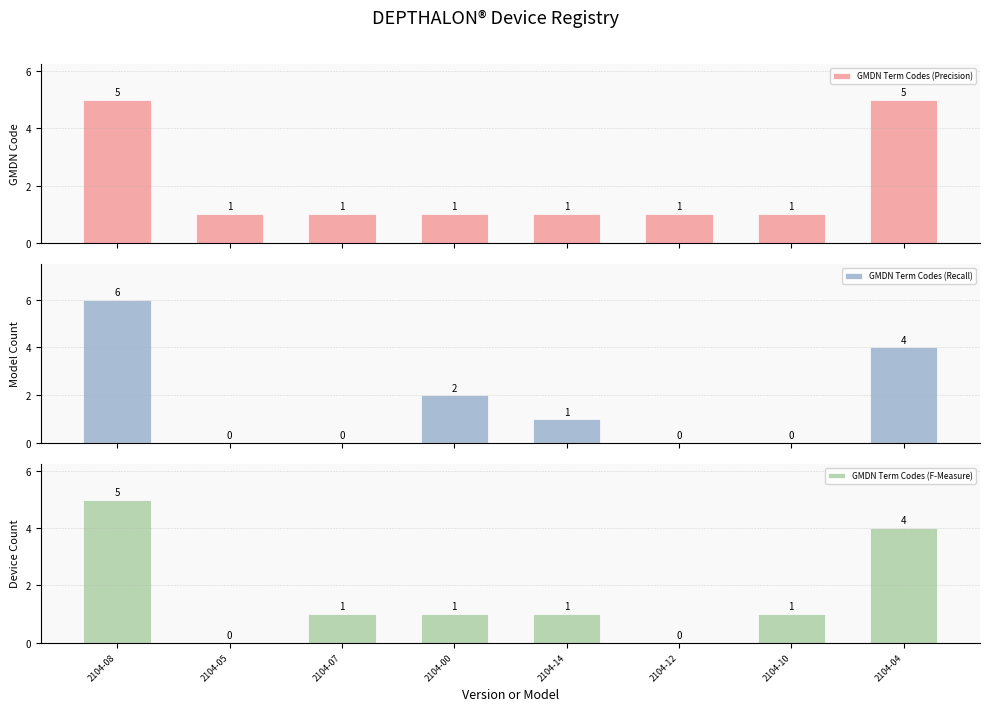

What is the difference between the maximum and second lowest values in the GMDN Term Codes (F-Measure) series?

5